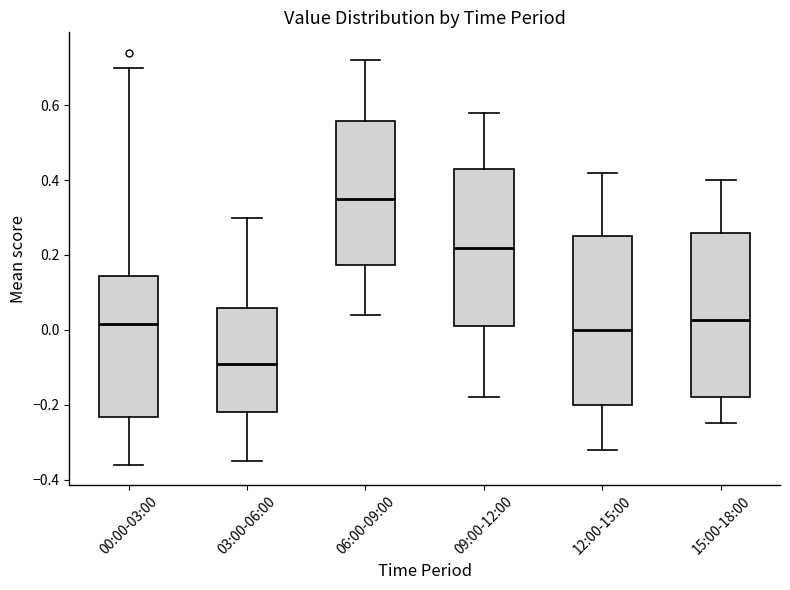

Where does the upper whisker of the box for 12:00-15:00 end on the y-axis? The values are not printed on the chart, so give them approximately, as read against the axis.

0.42